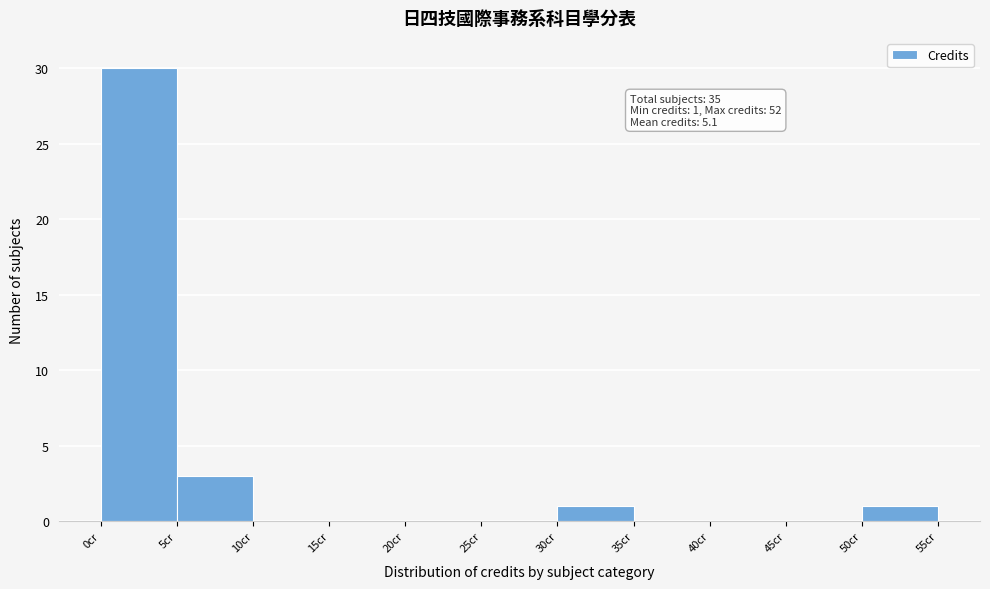

Over which range of the x-axis is the bar tallest?

0 to 5